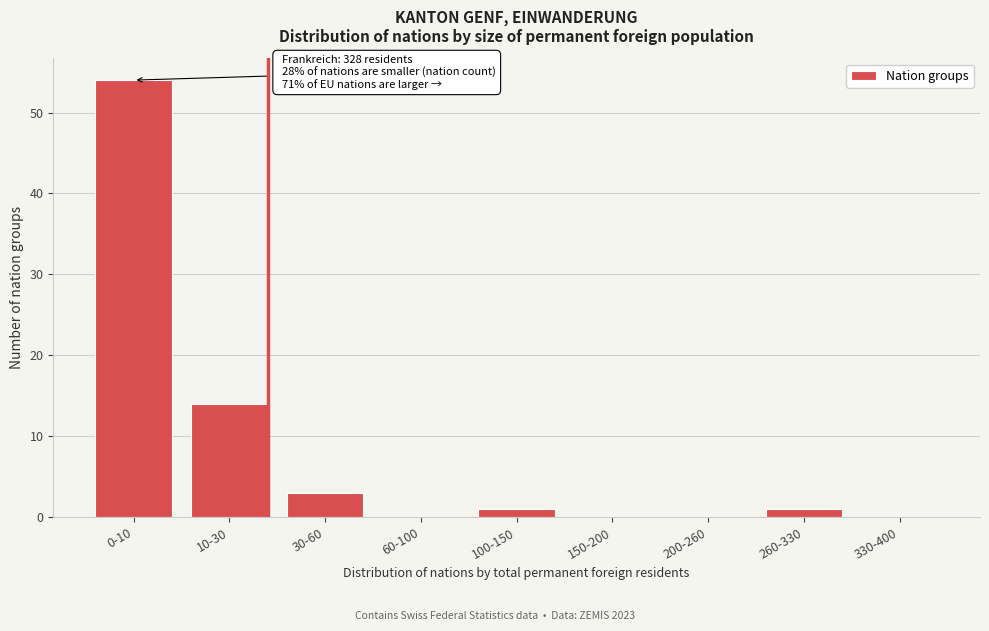

Reading left to right, extract all data points from this chart.

0-10=54	10-30=14	30-60=3	60-100=0	100-150=1	150-200=0	200-260=0	260-330=1	330-400=0